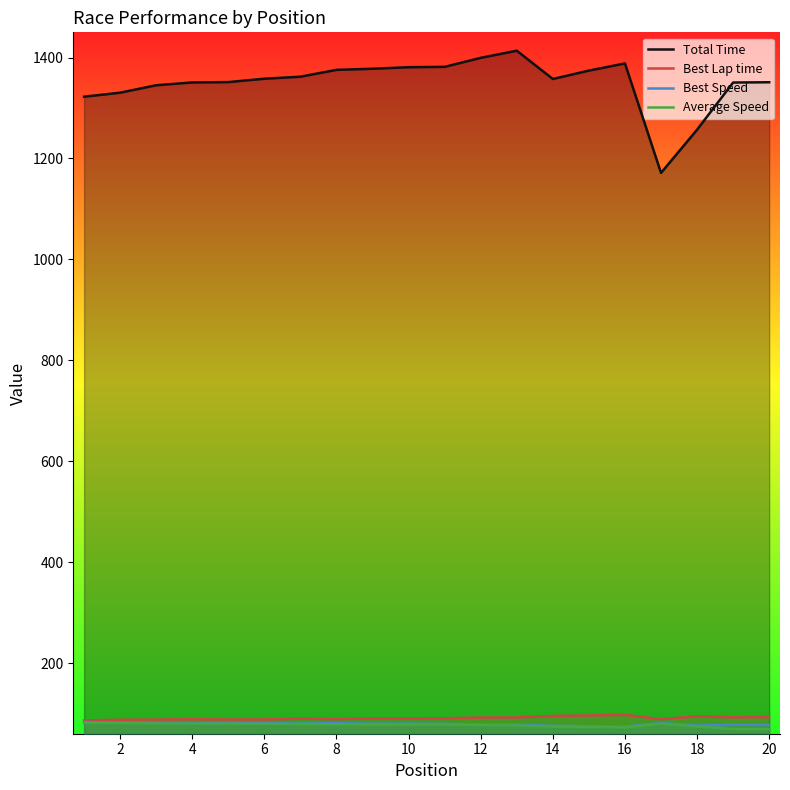

Rank the series by their maximum value, from highest to lowest.

Total Time, Best Lap time, Best Speed, Average Speed